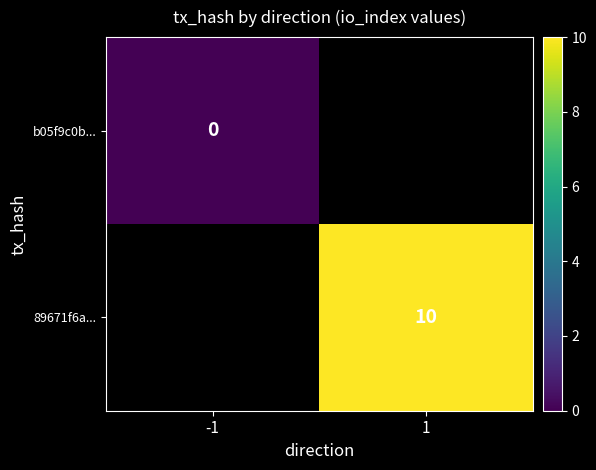

The value of 89671f6a... at 1 is 10. True or false?

True